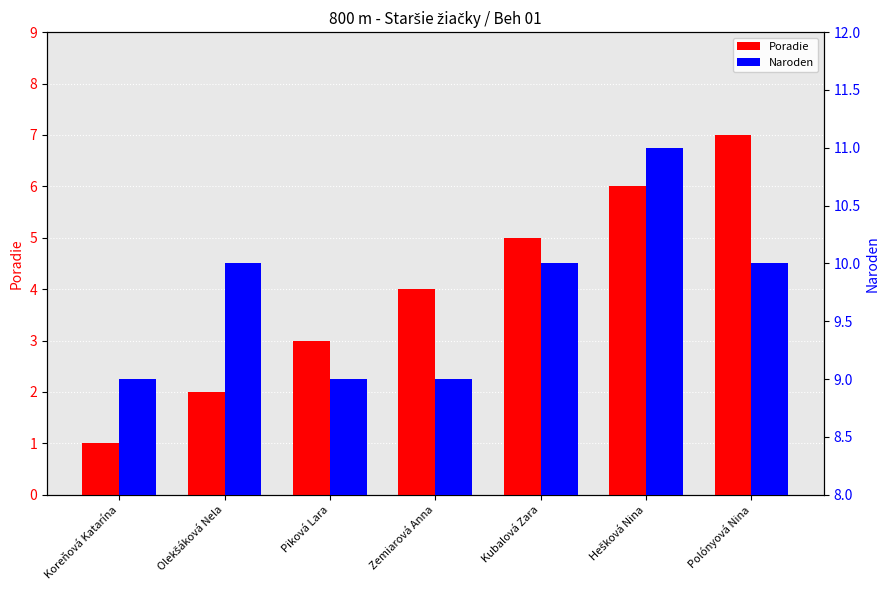

Reading right to left, list all the values displayed in this chart.

Poradie: 7	6	5	4	3	2	1
Naroden: 10	11	10	9	9	10	9